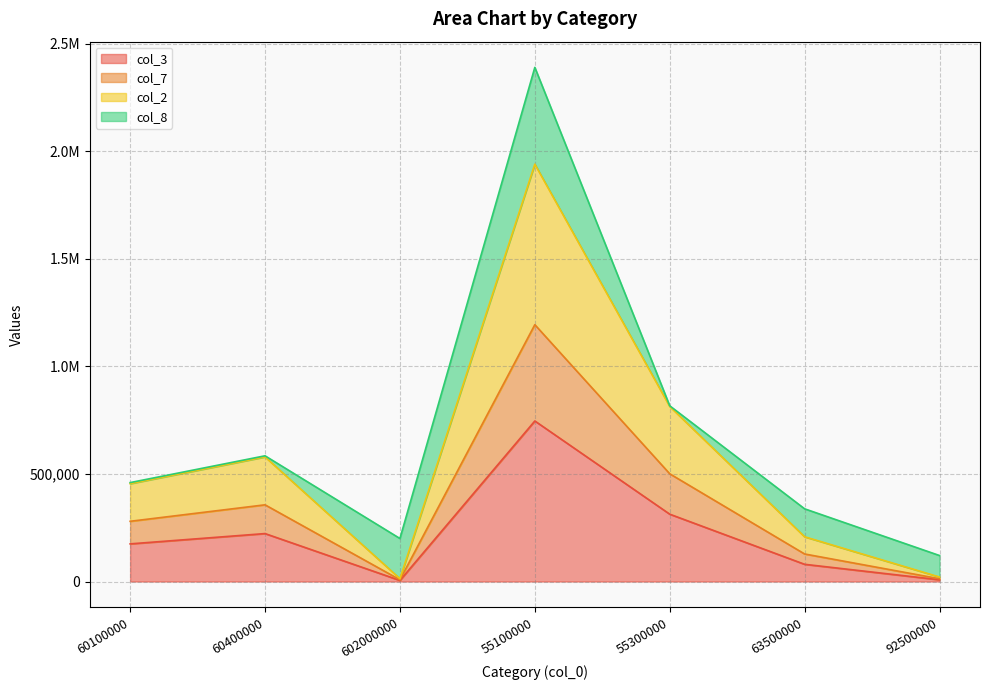

Between 60400000 and 55100000, which is larger?

55100000